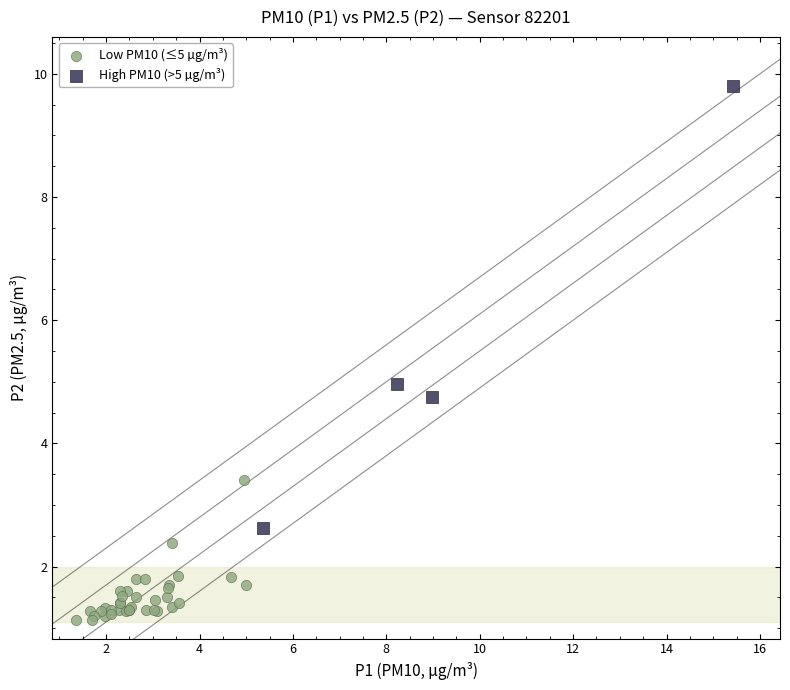

Which series contains the lowest Y value?

Low PM10 (≤5 µg/m³)